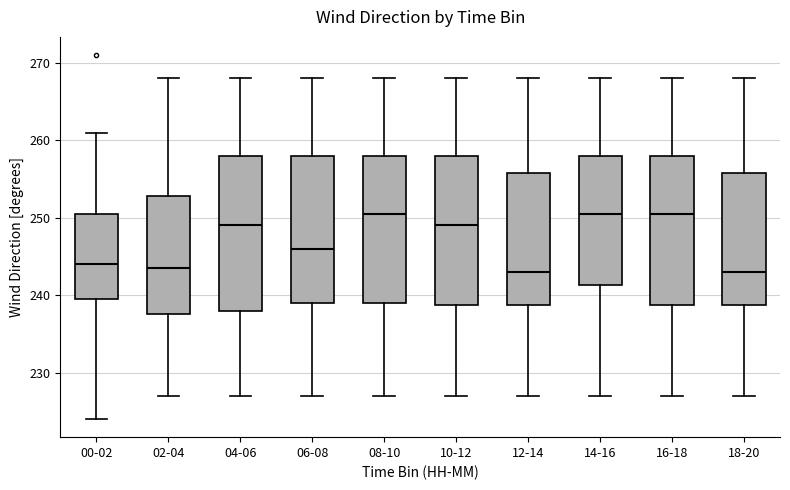

Reading left to right, read every box against the y-axis: the position of its median line, the range the box covers, and the ends of its whiskers. The values are not printed on the chart, so give them approximately, as read against the axis.

00-02: median 244, box 240 to 251, whiskers 224 to 261
02-04: median 244, box 238 to 253, whiskers 227 to 268
04-06: median 249, box 238 to 258, whiskers 227 to 268
06-08: median 246, box 239 to 258, whiskers 227 to 268
08-10: median 251, box 239 to 258, whiskers 227 to 268
10-12: median 249, box 239 to 258, whiskers 227 to 268
12-14: median 243, box 239 to 256, whiskers 227 to 268
14-16: median 251, box 241 to 258, whiskers 227 to 268
16-18: median 251, box 239 to 258, whiskers 227 to 268
18-20: median 243, box 239 to 256, whiskers 227 to 268